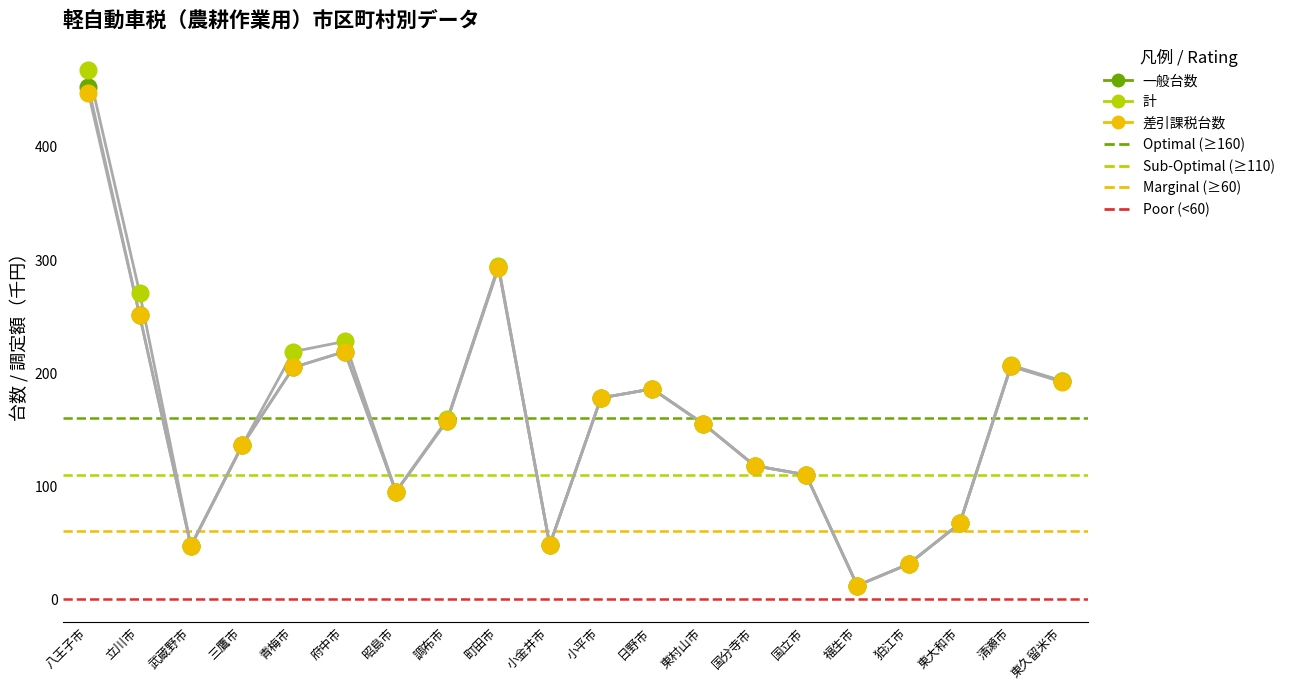

At which category is the sum across all series the highest?

八王子市